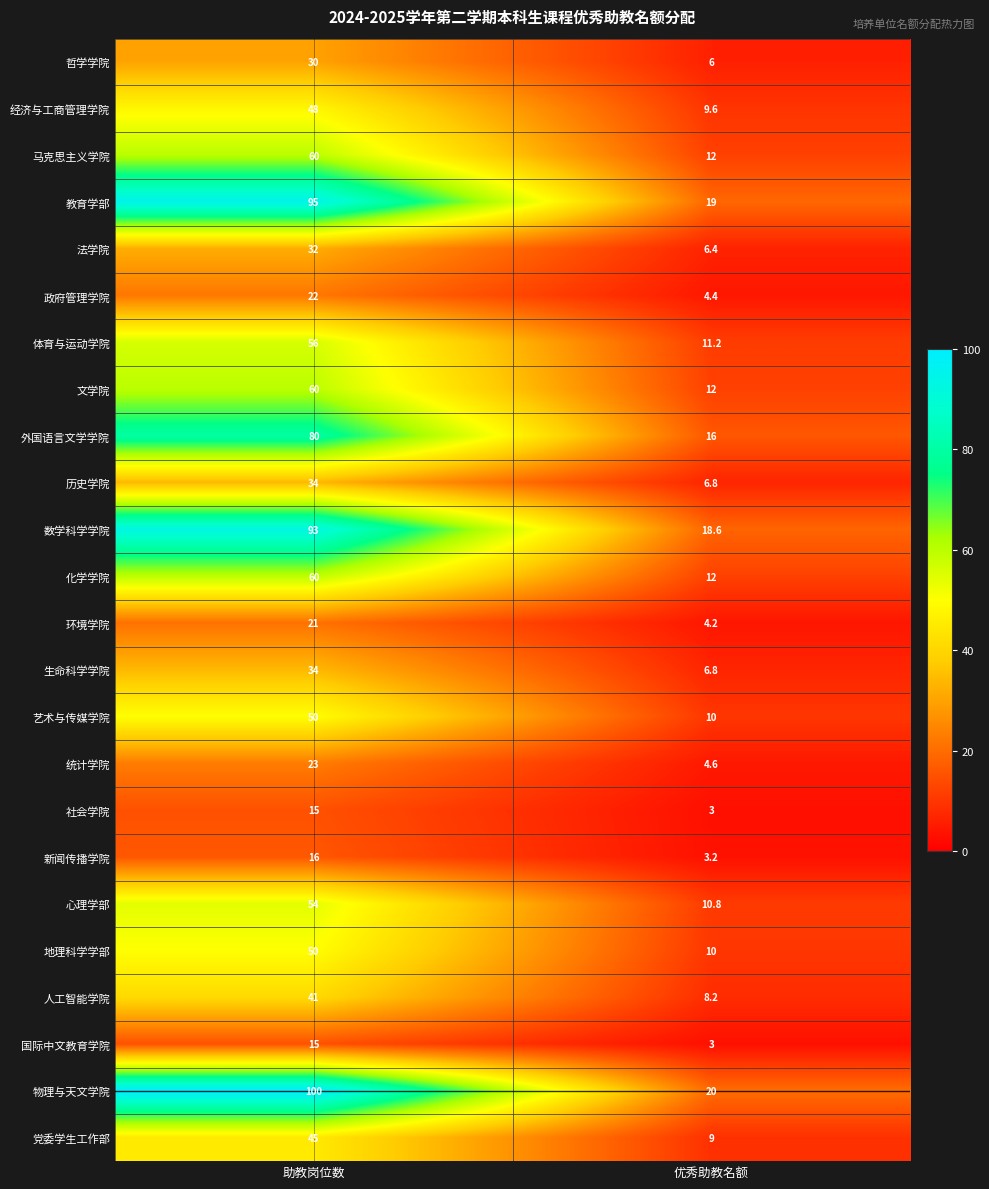

Which series changed the most between 助教岗位数 and 优秀助教名额?

物理与天文学院